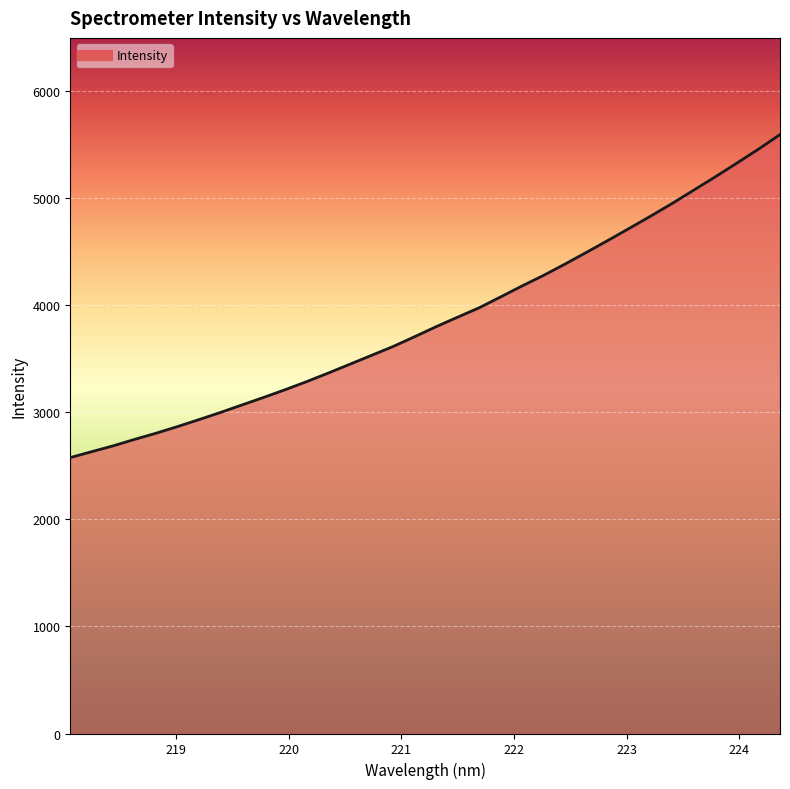

Reading right to left, list all the values displayed in this chart.

5596.7	5460.3	5331.0	5203.3	5079.1	4955.2	4837.1	4722.1	4608.4	4497.1	4387.0	4281.2	4182.6	4079.6	3978.0	3890.5	3801.5	3707.9	3616.3	3533.9	3451.4	3369.2	3289.7	3213.9	3141.7	3071.9	3001.6	2934.7	2869.3	2806.9	2749.1	2688.4	2633.7	2578.3